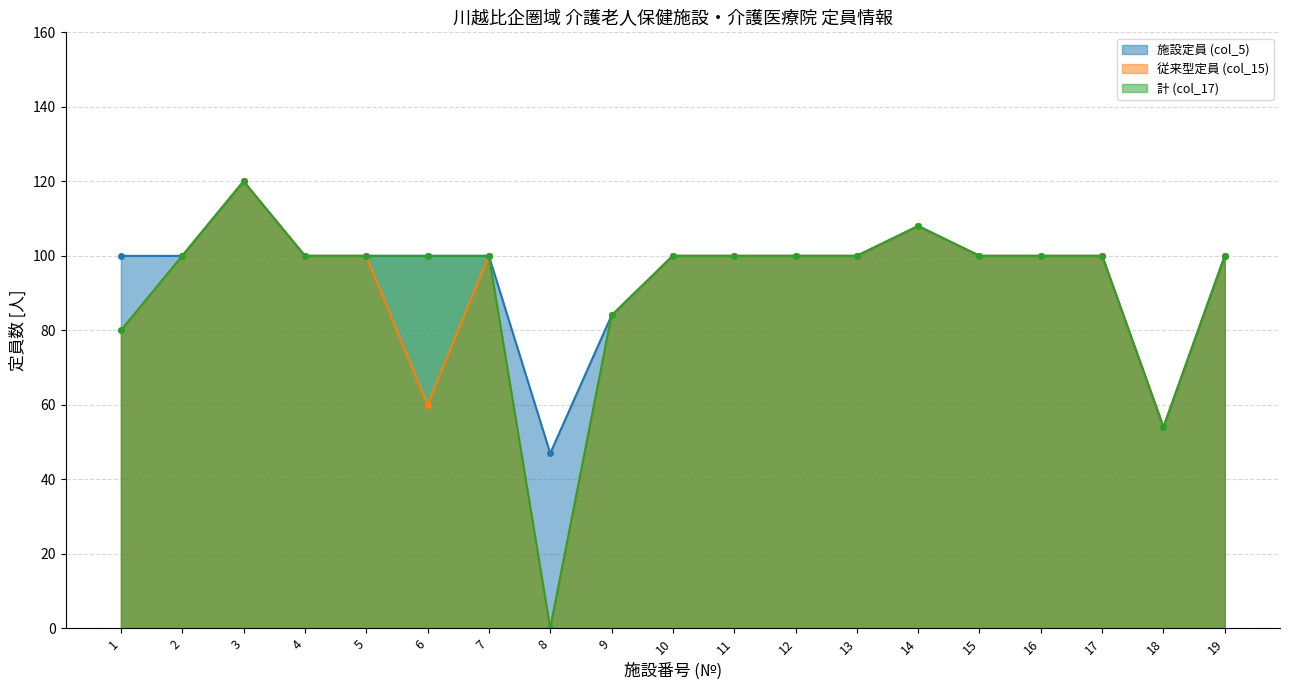

Where does the 従来型定員 (col_15) series first go above 100?

3